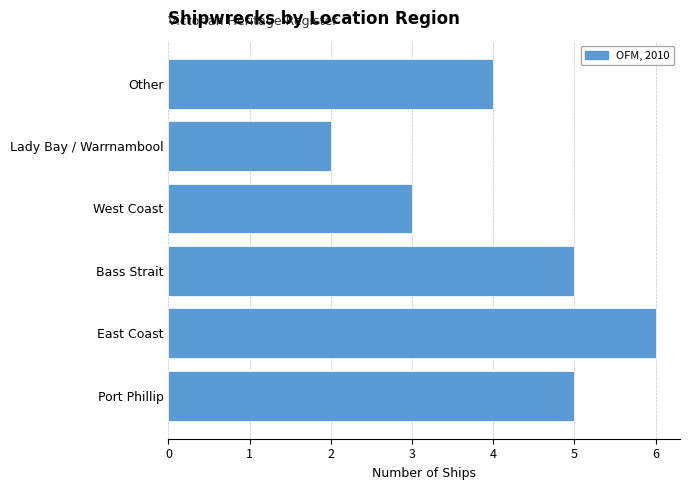

The chart shows a value of 6 at East Coast. True or false?

True